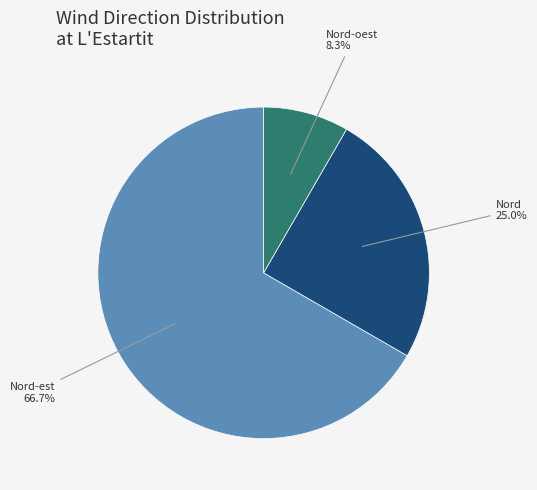

How many segments does this pie chart have?

3